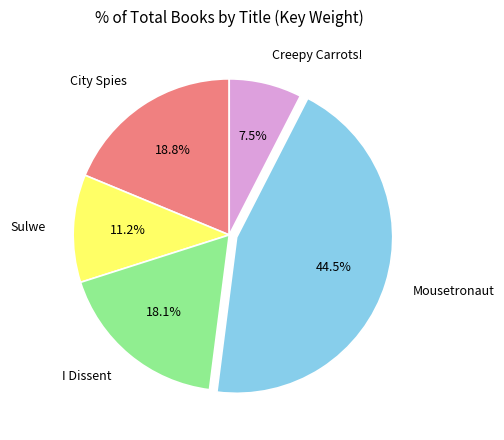

To the nearest percent, what is the combined percentage of Sulwe and Creepy Carrots!?

19%